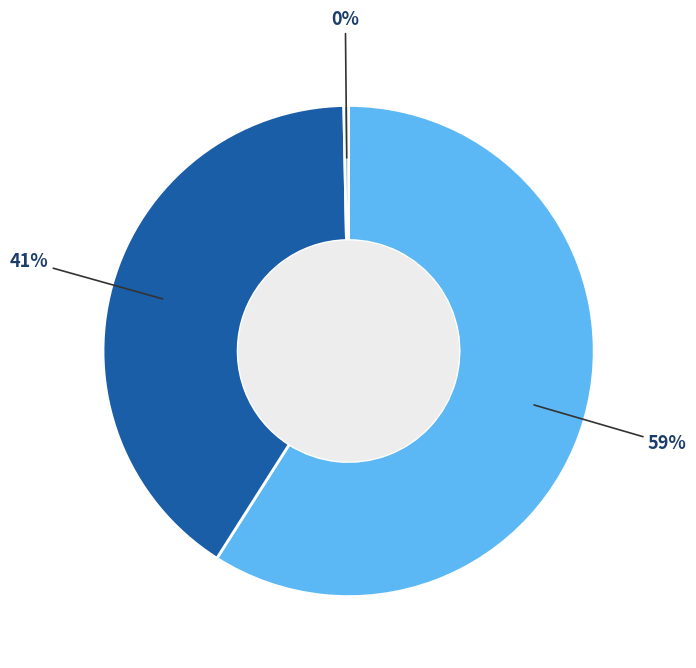

To the nearest percent, what is the average slice percentage?

33%